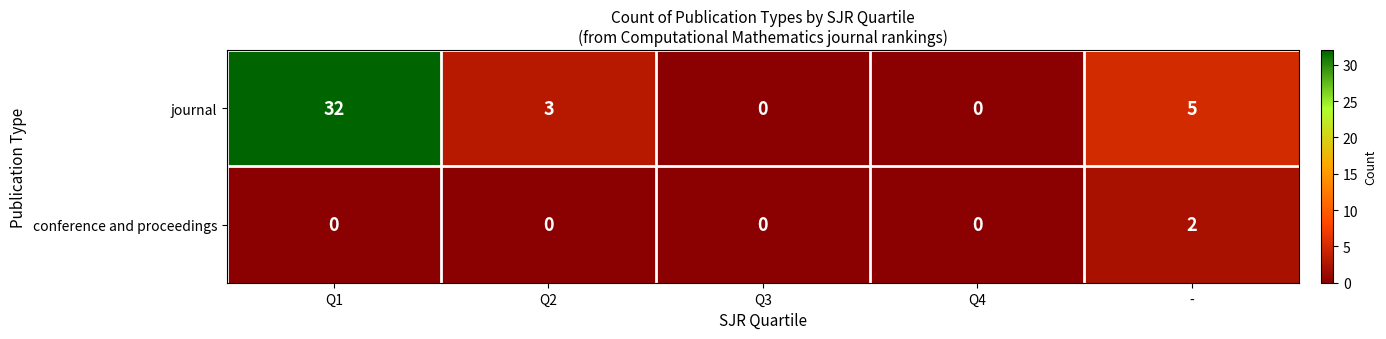

The value of conference and proceedings at Q1 is 0. True or false?

True